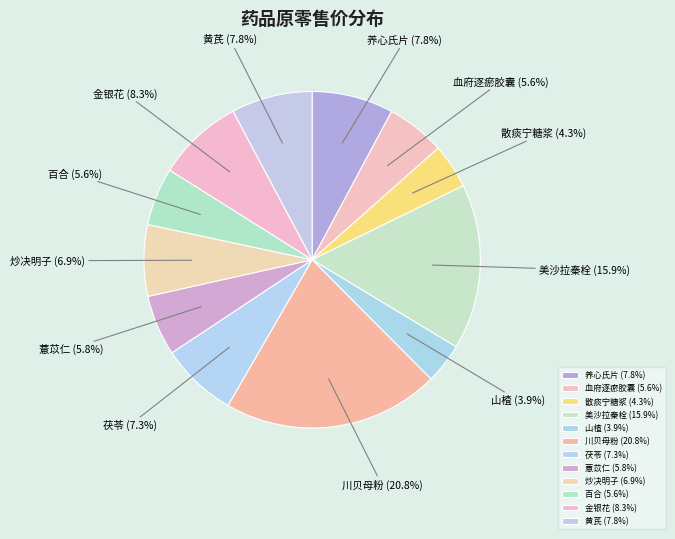

Approximately how many times larger is the value at 血府逐瘀胶囊 compared to 川贝母粉?

0.3